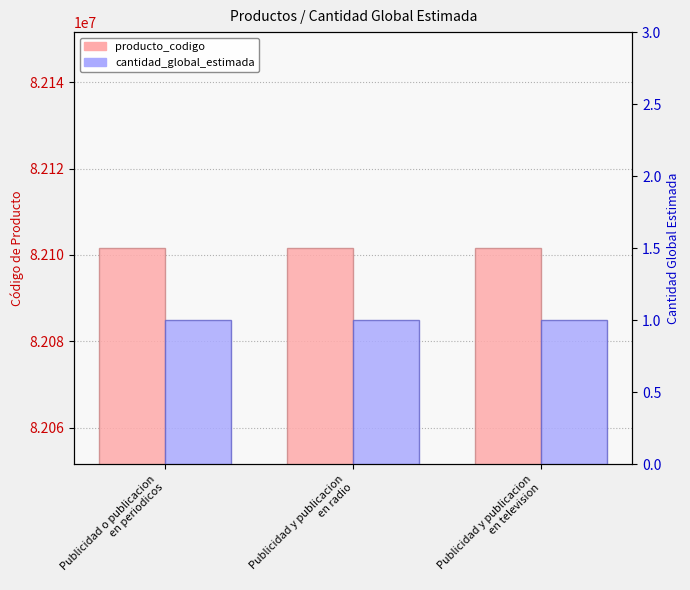

At Publicidad y publicacion
en radio, list the series in order from largest to smallest.

producto_codigo, cantidad_global_estimada